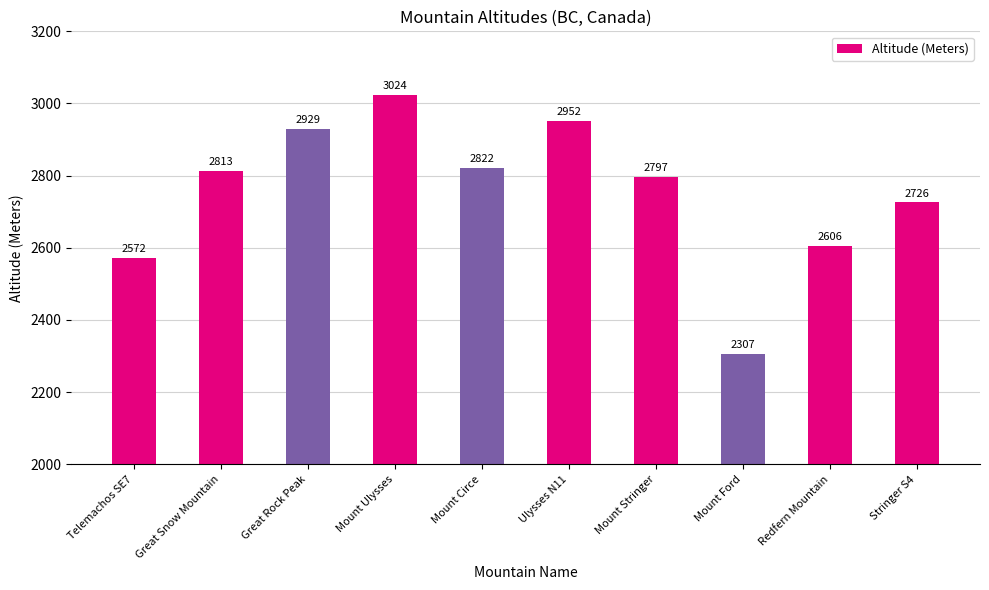

At which category does the chart reach its peak across all series?

Mount Ulysses